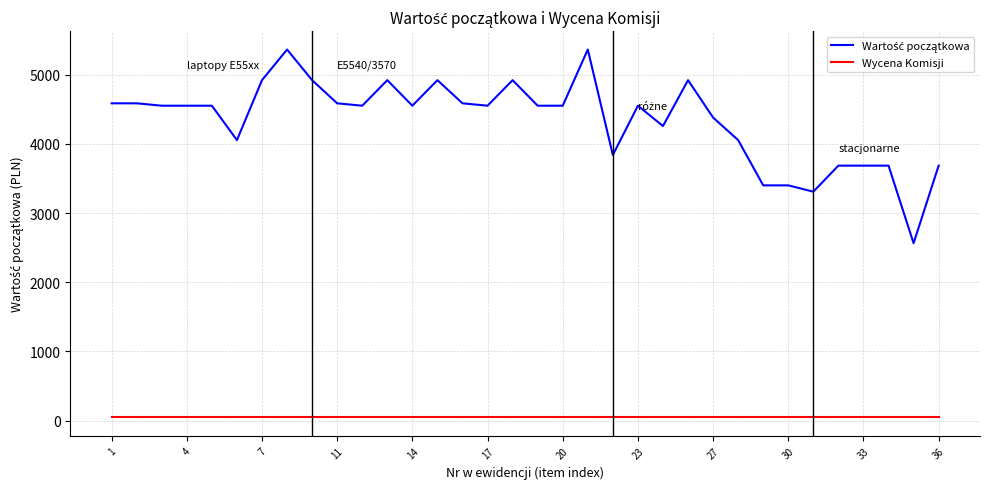

What is the greatest value displayed?

5362.8